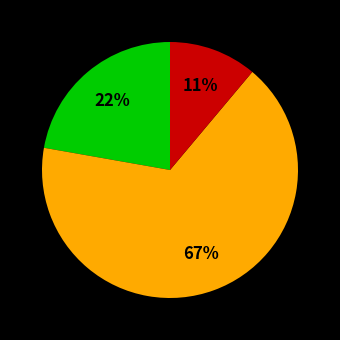

To the nearest percent, what is the average slice percentage?

33%